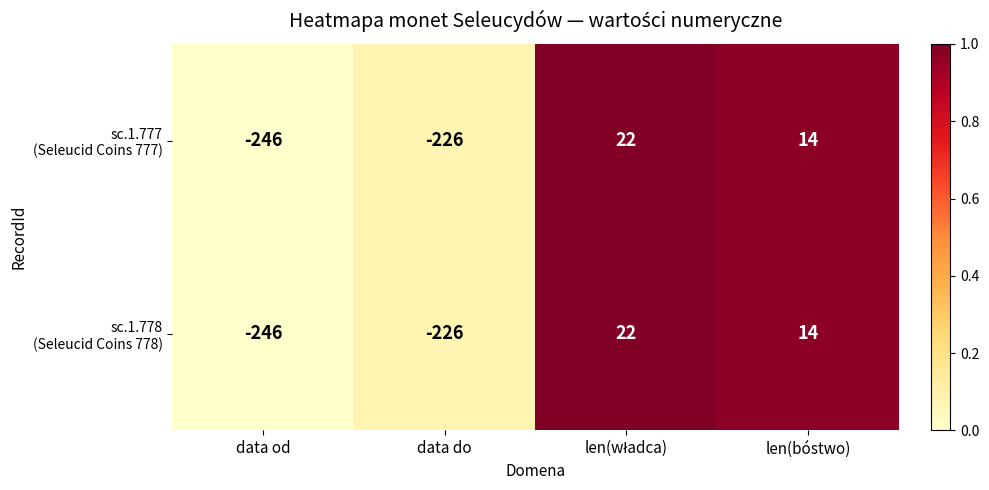

What is the total value across all series at data do?

-452